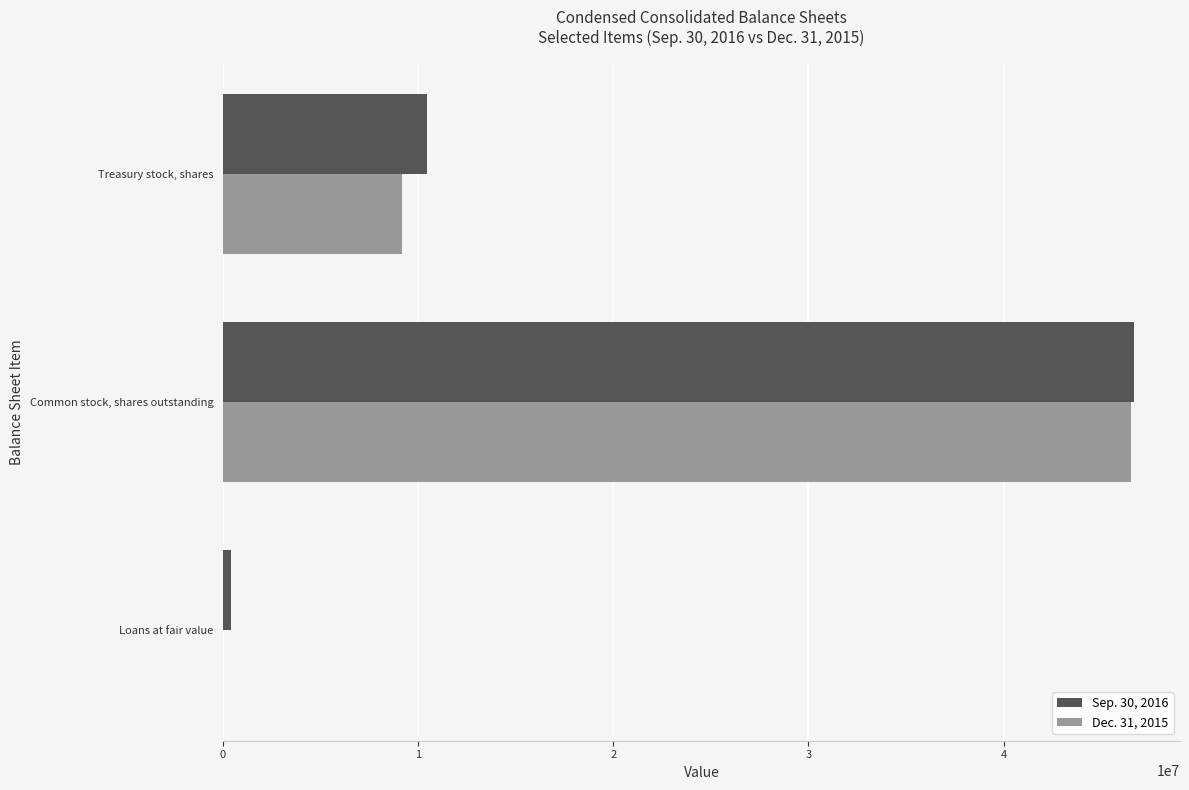

At which category is the sum across all series the highest?

Common stock, shares outstanding